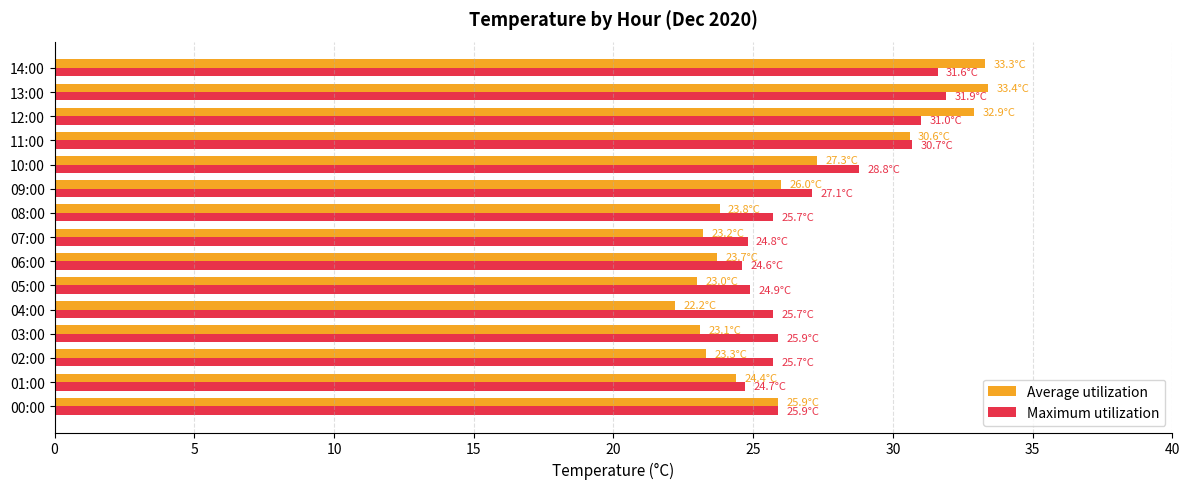

What is the total value across all series at 13:00?

65.3